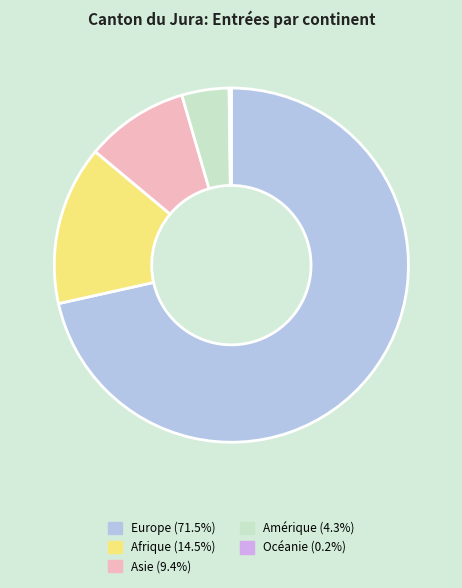

The Asie slice represents 9% of the pie. True or false?

True